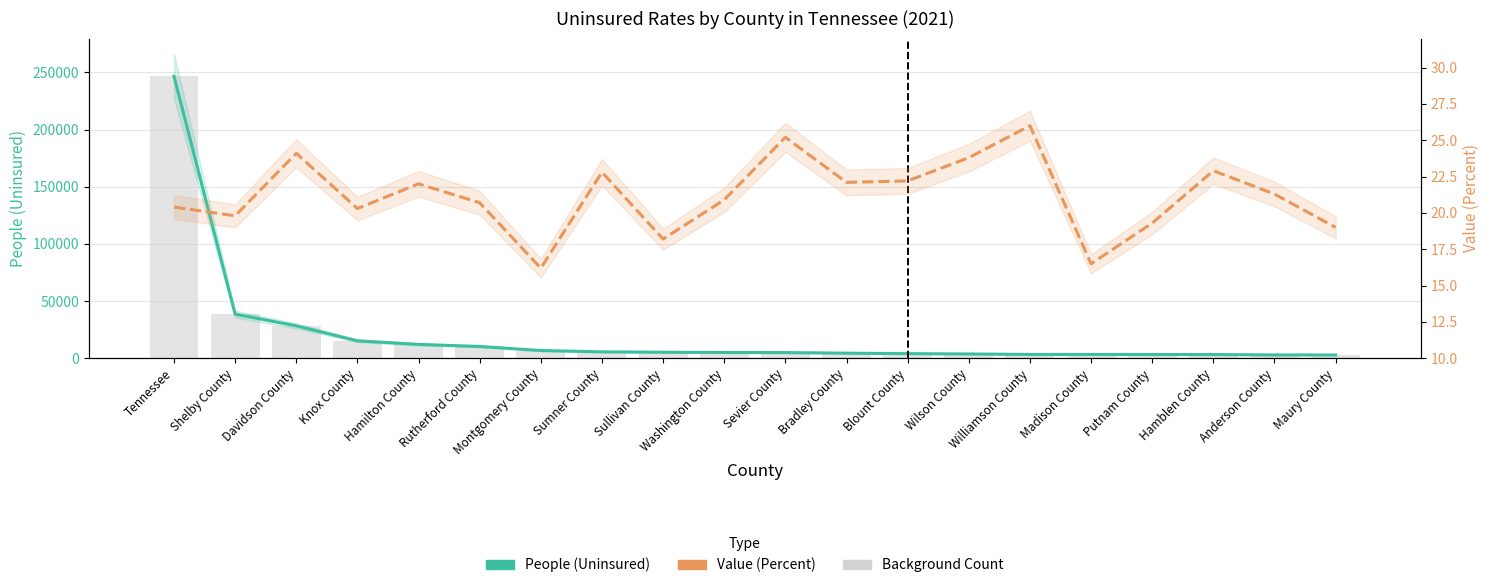

At how many categories does at least one series exceed 44972?

1